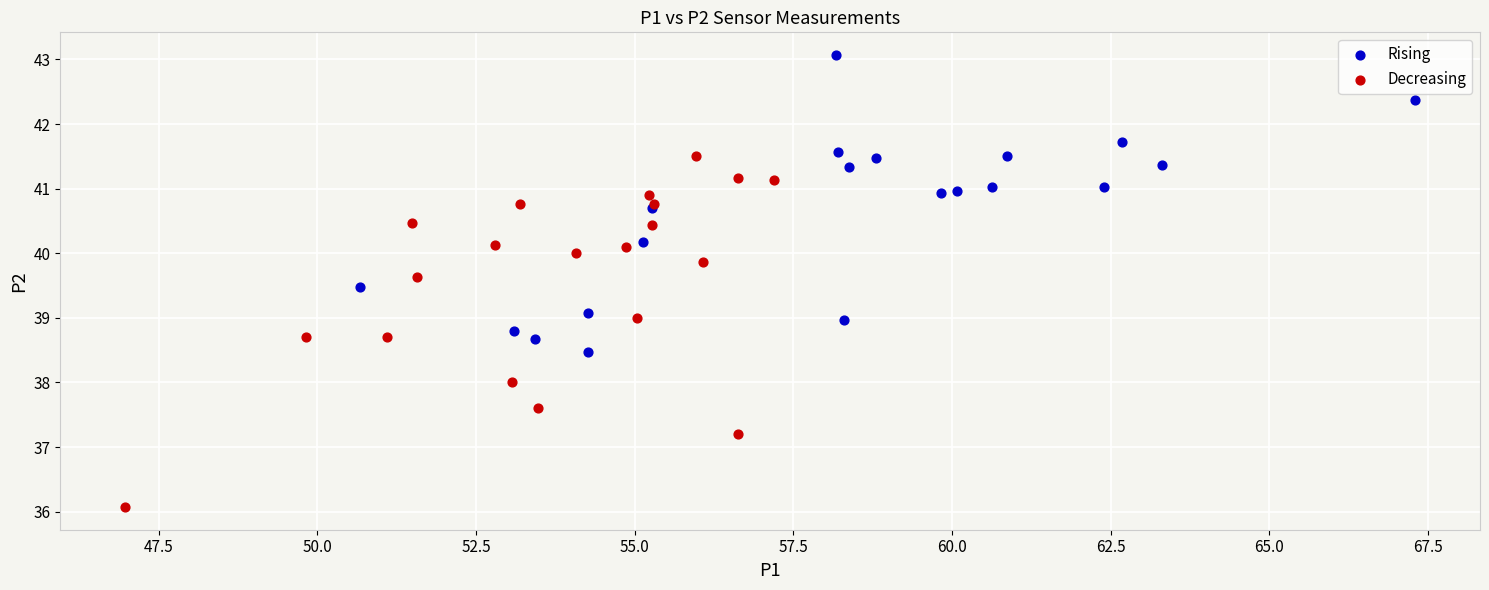

Which series contains the lowest Y value?

Decreasing